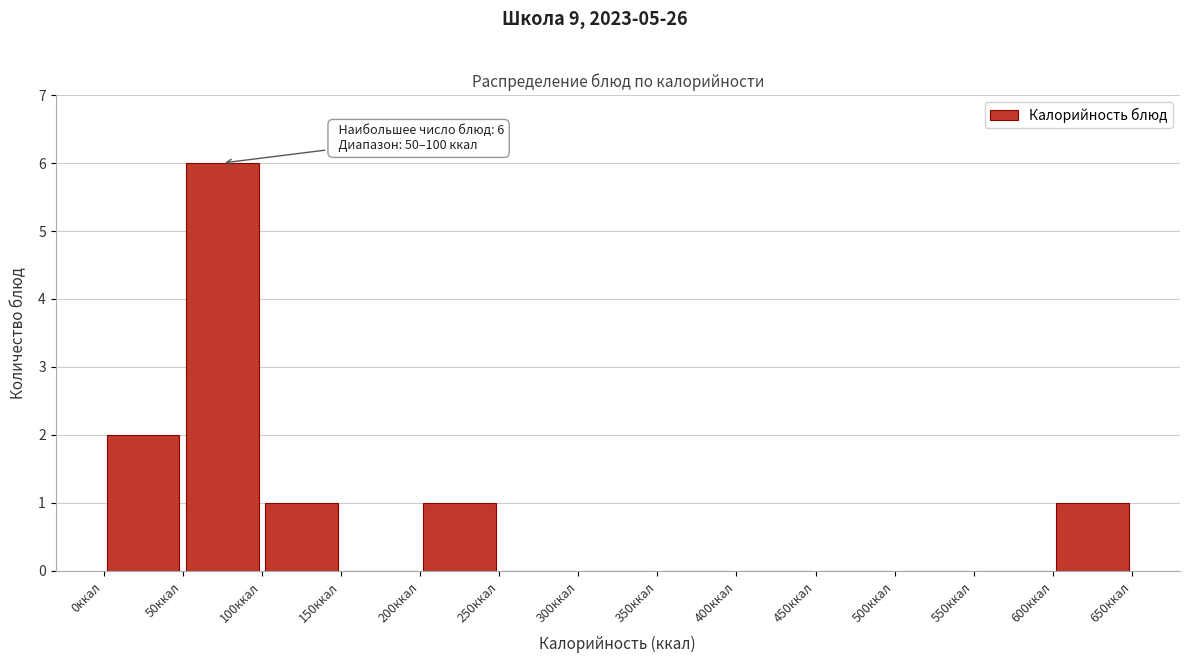

Over which range of the x-axis is the bar tallest?

50 to 100